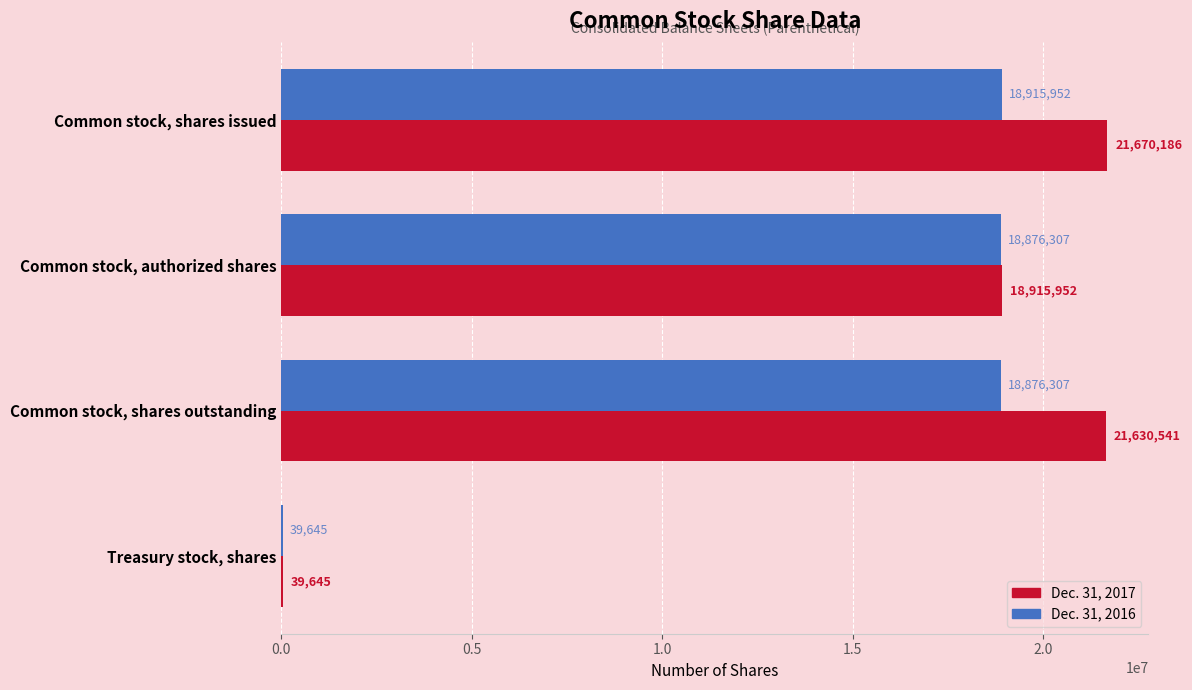

What is the average value of the Dec. 31, 2017 series?

15564081